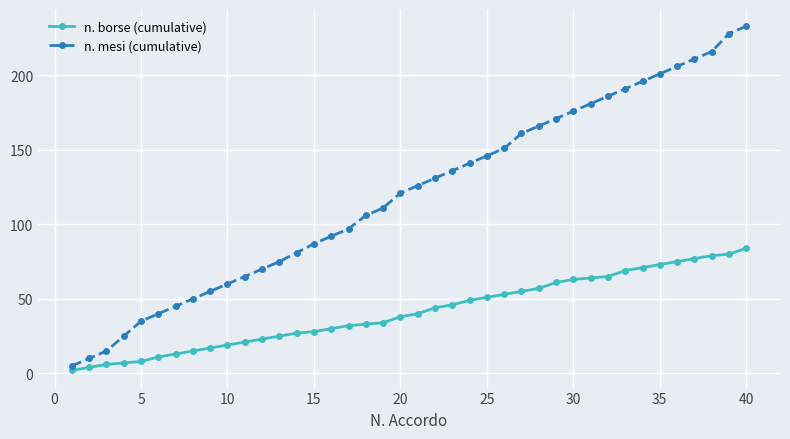

What is the difference between the maximum and minimum values in the n. borse (cumulative) series?

82